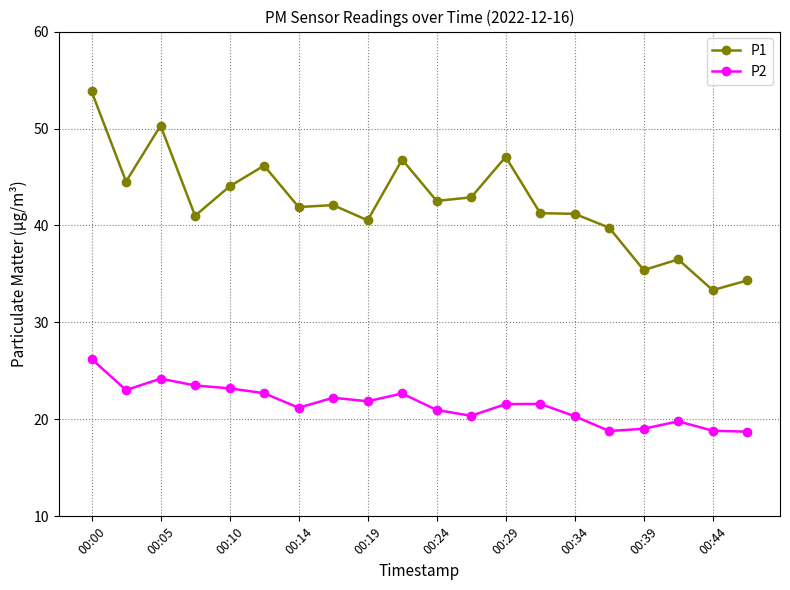

At how many categories does at least one series exceed 27?

20